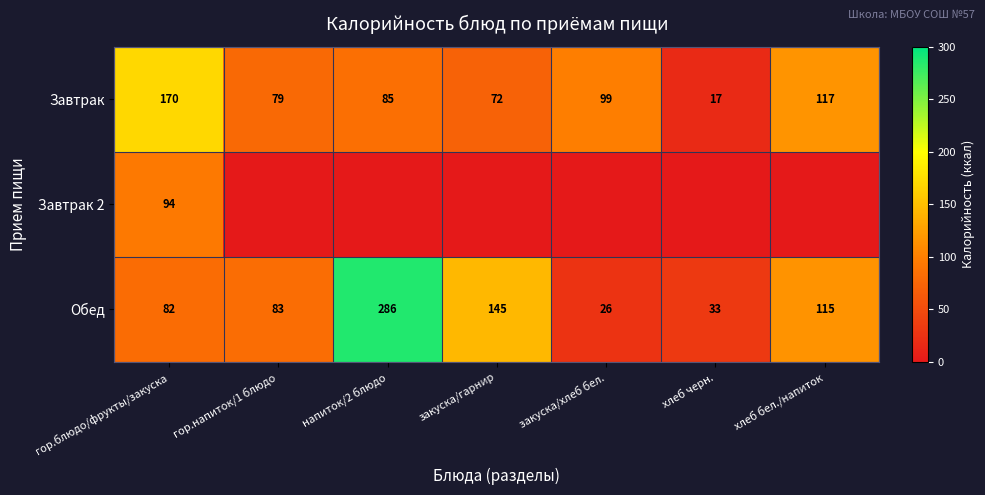

List the labels in order of Завтрак value, smallest first.

хлеб черн., закуска/гарнир, гор.напиток/1 блюдо, напиток/2 блюдо, закуска/хлеб бел., хлеб бел./напиток, гор.блюдо/фрукты/закуска